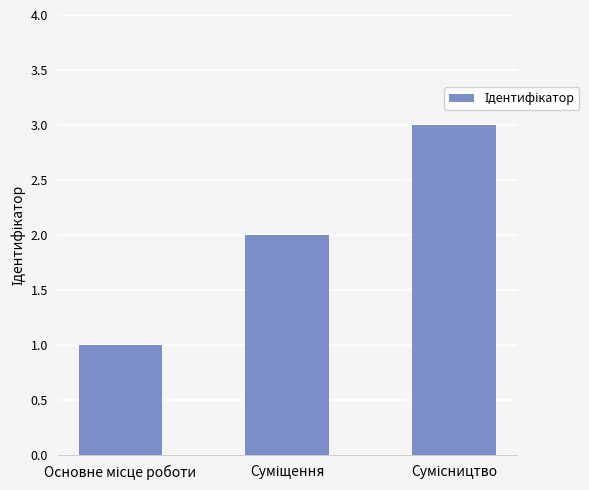

What is the sum of all values?

6